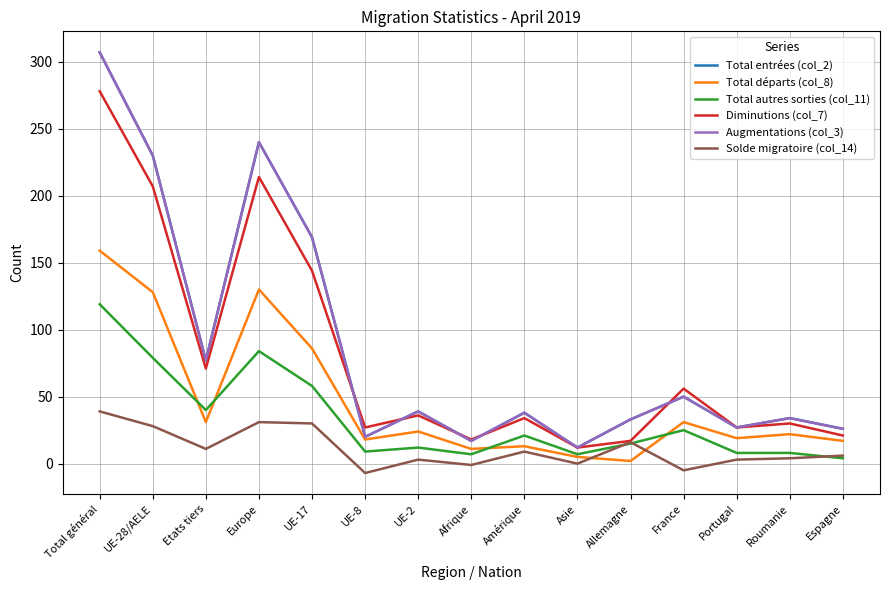

True or false: Solde migratoire (col_14) has a value of 25 at Allemagne.

False